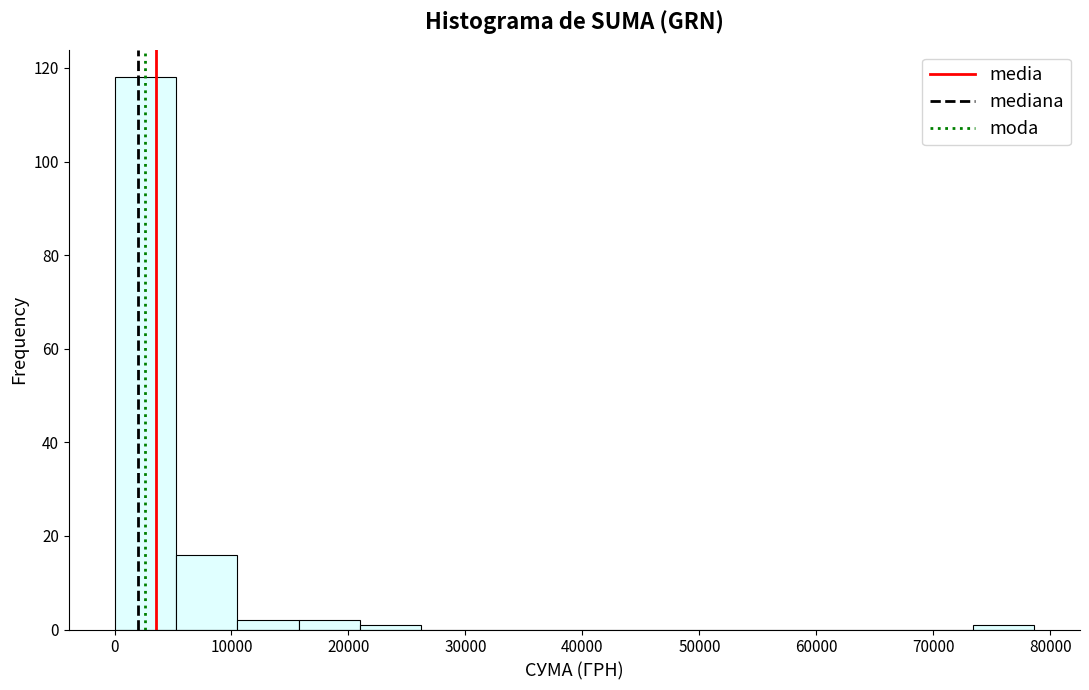

Which range on the x-axis has the tallest bar?

0 to 5000